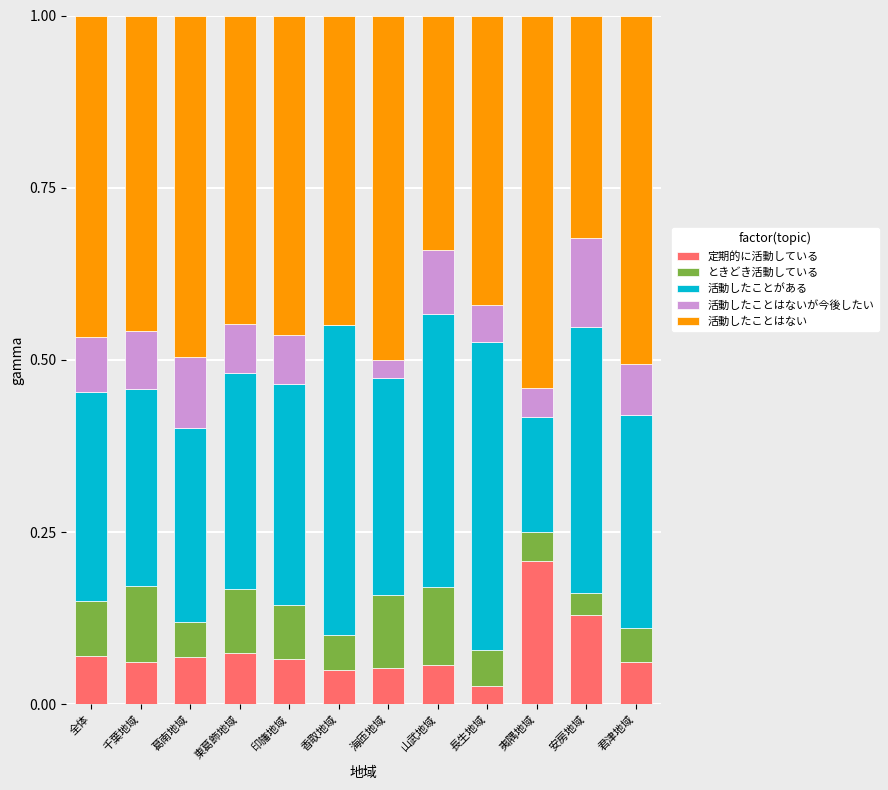

What is the total value across all series at 千葉地域?

1.0